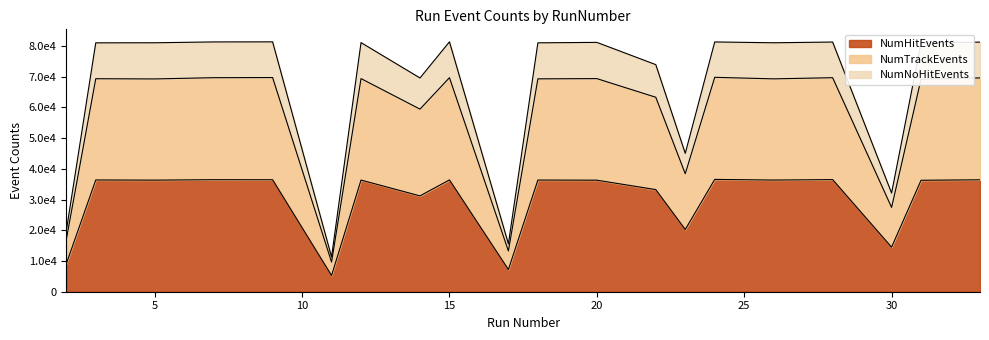

How many values in the NumNoHitEvents series exceed 81010?

9